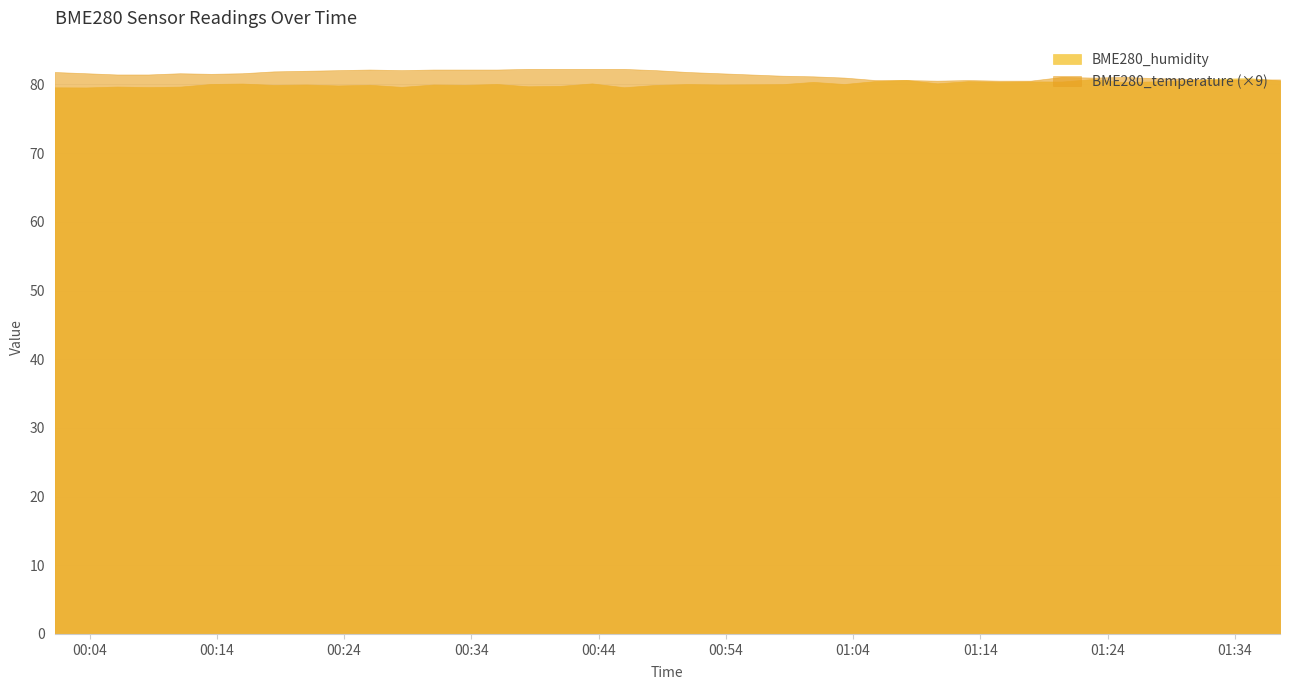

What position from the right is 2024/04/03 00:11:06?

35